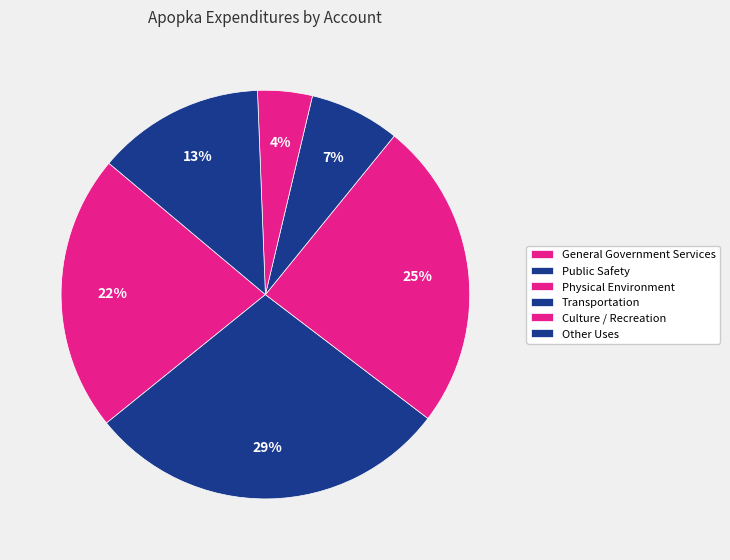

Does any single category account for the majority?

No